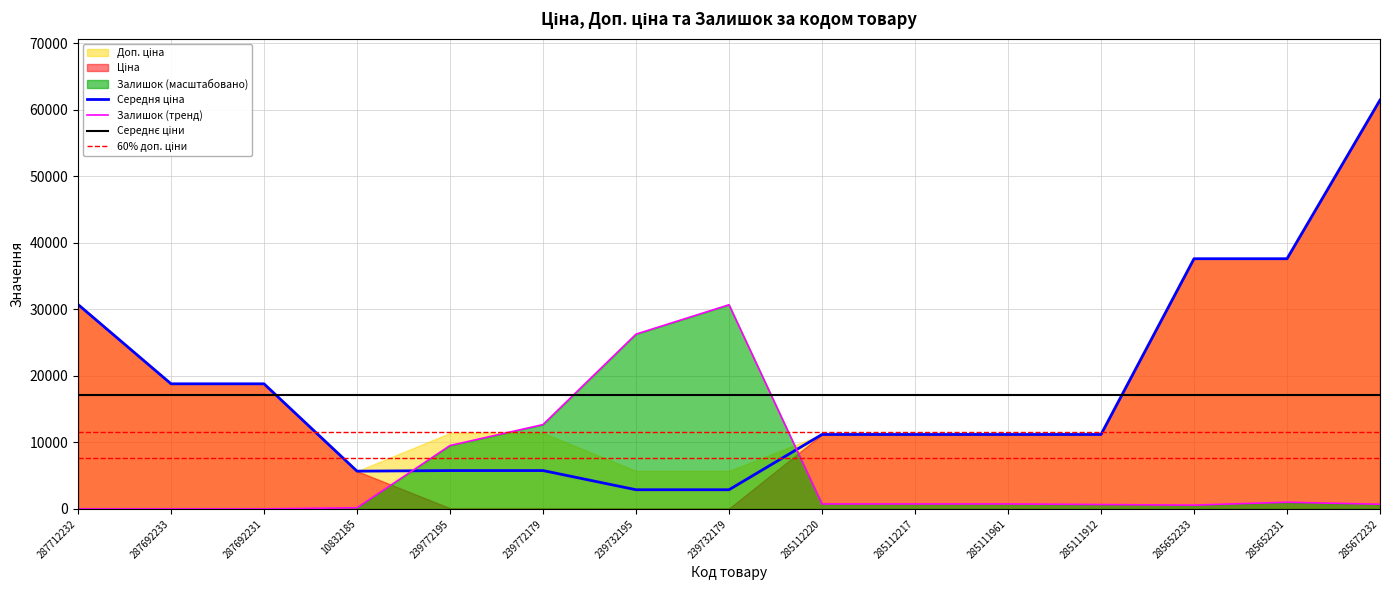

Between 285112220 and 285672232, which series saw the biggest shift?

Ціна